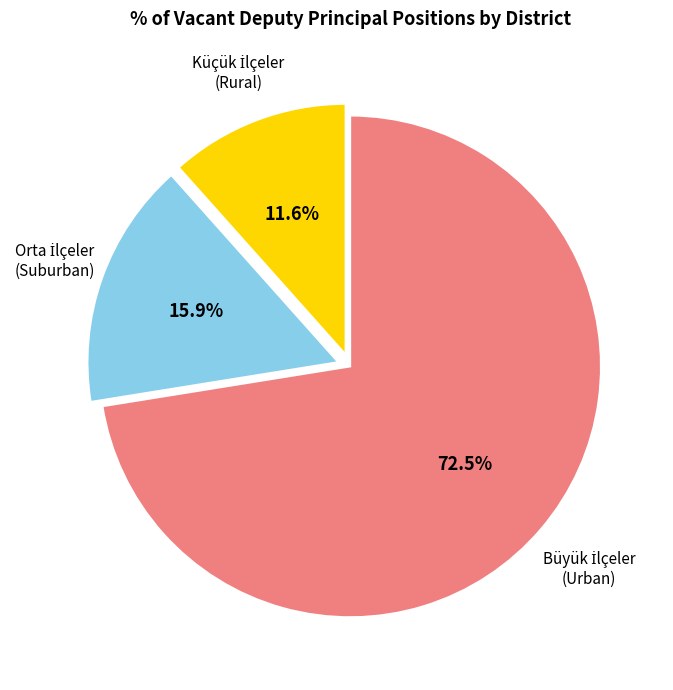

Is there a majority slice in this chart?

Yes